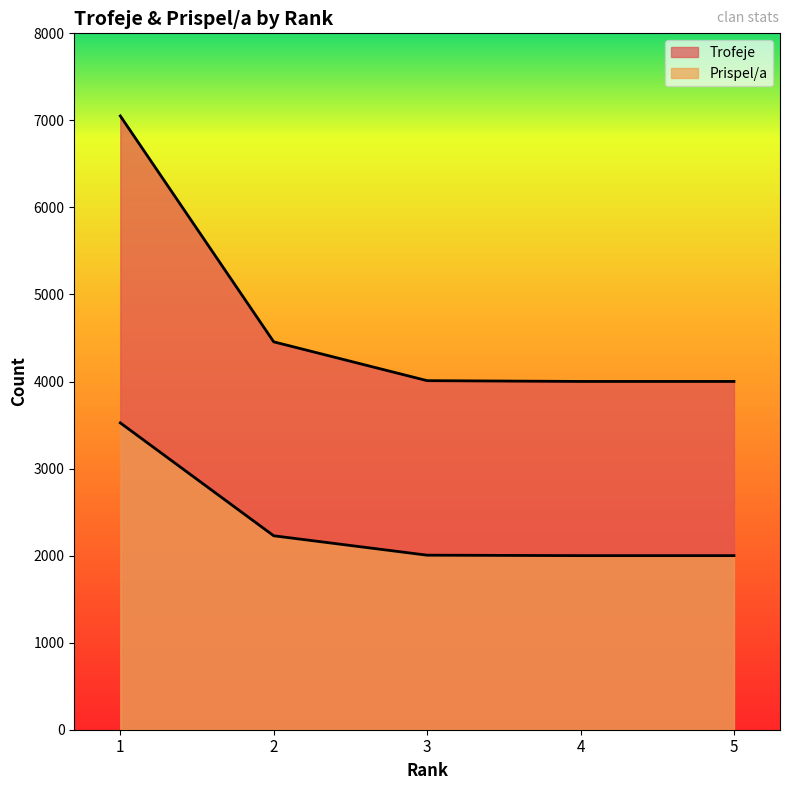

What is the value of the Prispel/a point at the 1st from the left?

3525